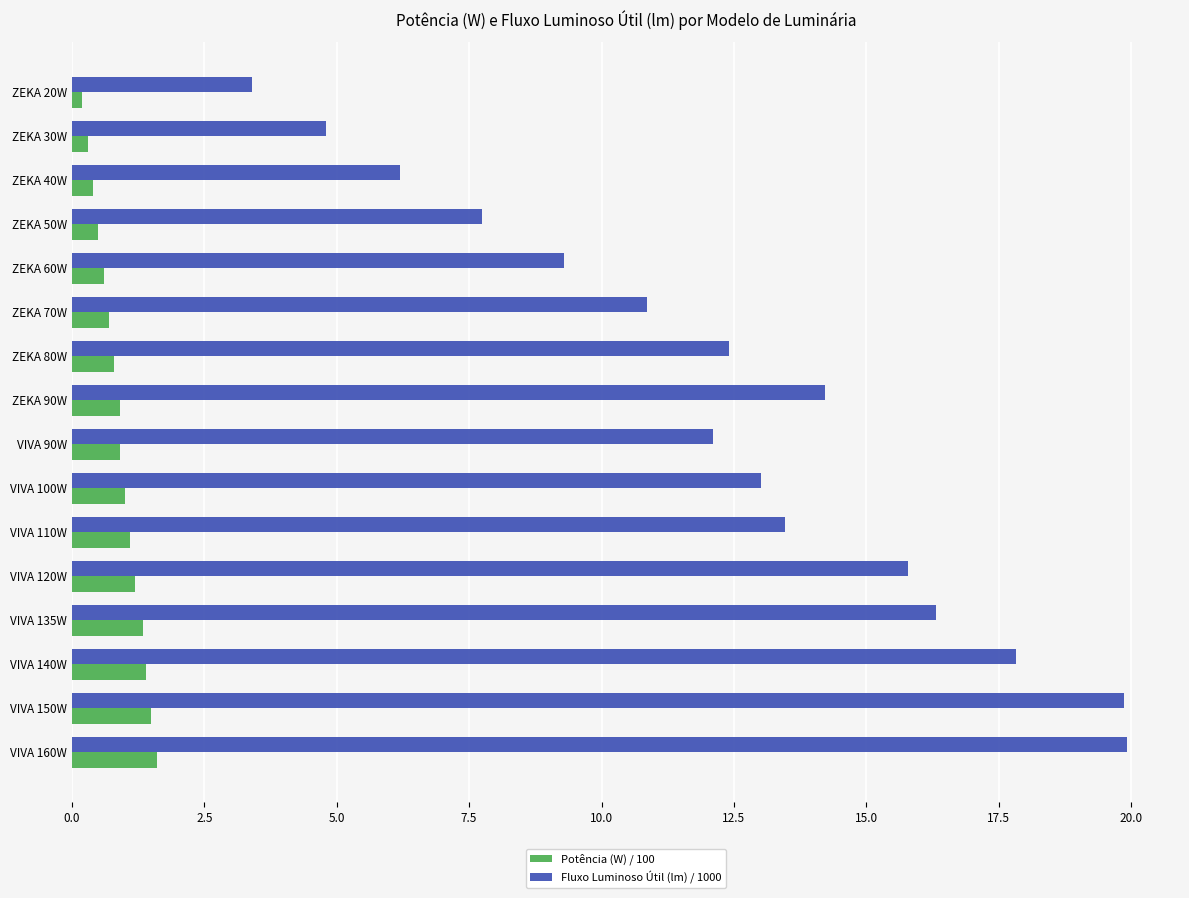

What is the difference between the Potência (W) / 100 values at VIVA 160W and ZEKA 90W?

0.7